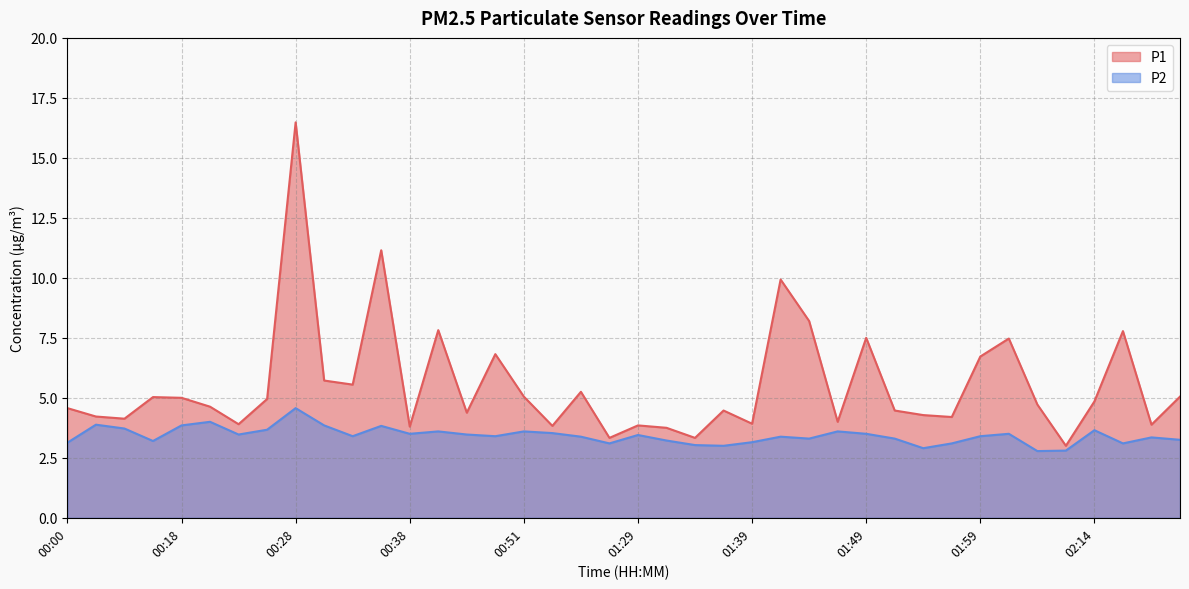

How many values in the P1 series exceed 4?

29